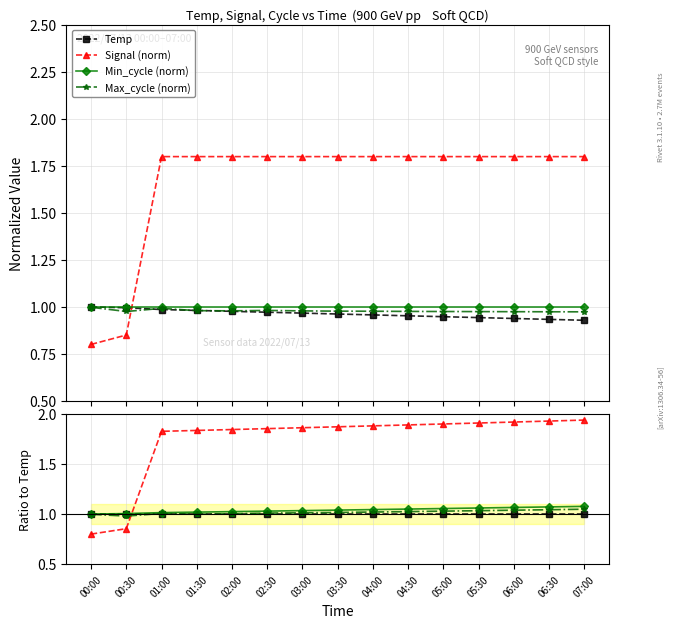

Which series has the widest spread of values?

Signal (norm)